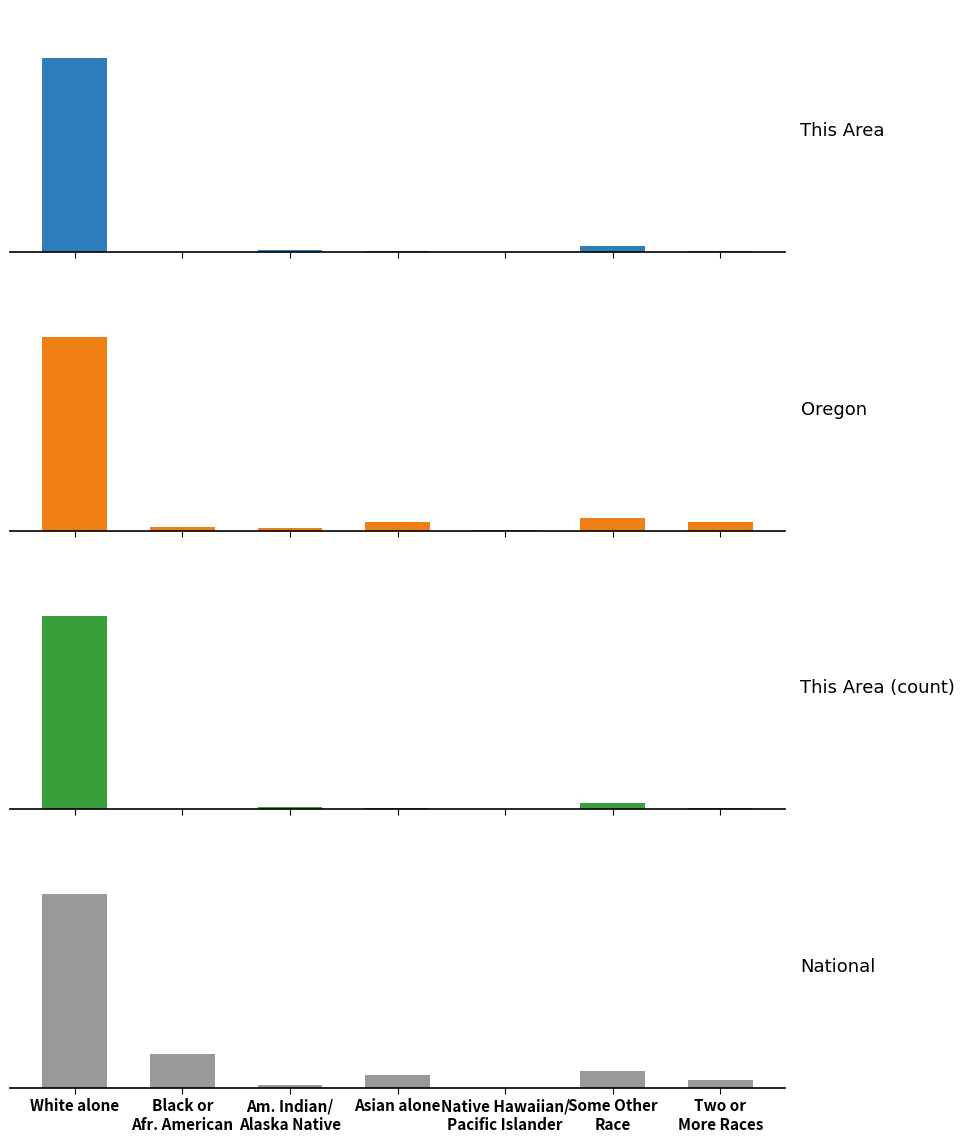

What is the spread (max minus min) of values at Asian alone?

14.5